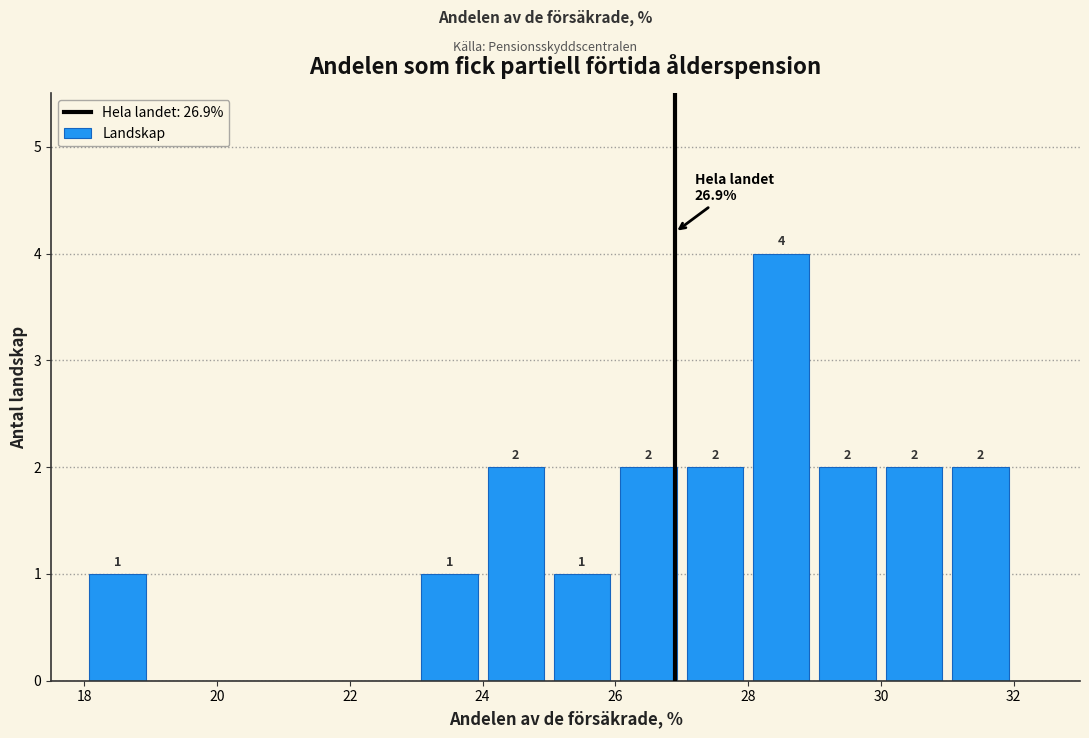

Which range on the x-axis has the tallest bar?

28 to 29